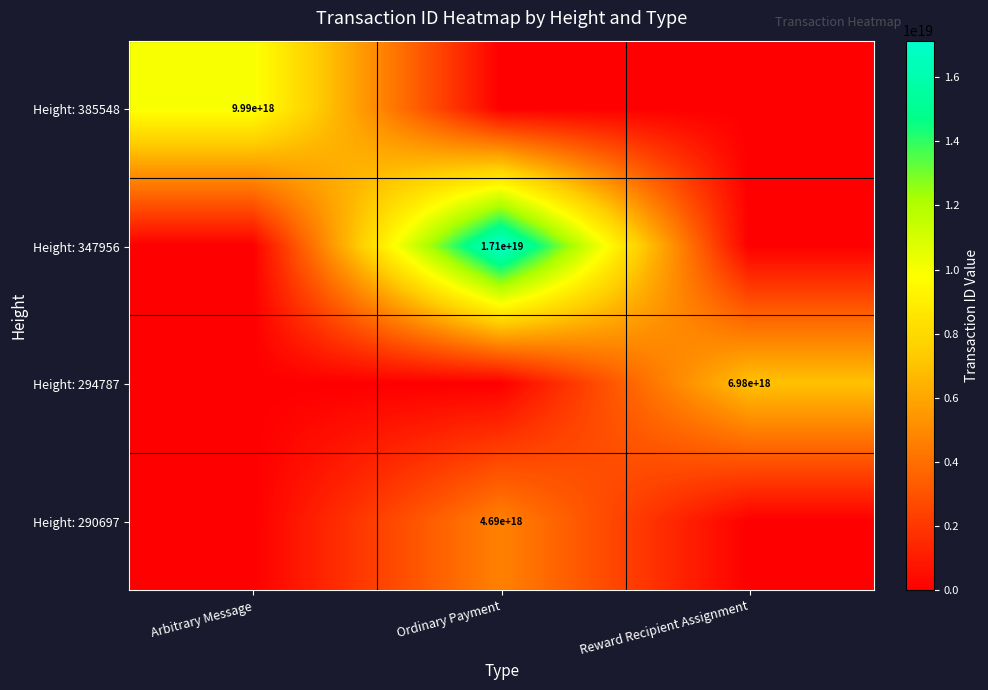

The value of Height: 290697 at Ordinary Payment is 8245446458117223424. True or false?

False